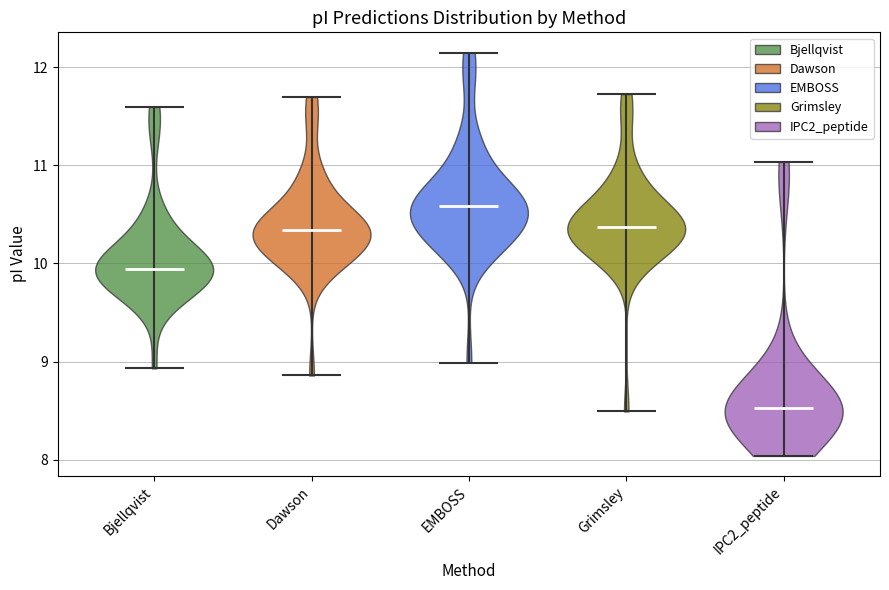

Reading left to right, read every violin against the y-axis: where its median line is, and the lowest and highest points it reaches. The values are not printed on the chart, so give them approximately, as read against the axis.

Bjellqvist: median line 9.9, lowest point 8.9, highest point 11.6
Dawson: median line 10.3, lowest point 8.9, highest point 11.7
EMBOSS: median line 10.6, lowest point 9.0, highest point 12.1
Grimsley: median line 10.4, lowest point 8.5, highest point 11.7
IPC2_peptide: median line 8.5, lowest point 8.0, highest point 11.0